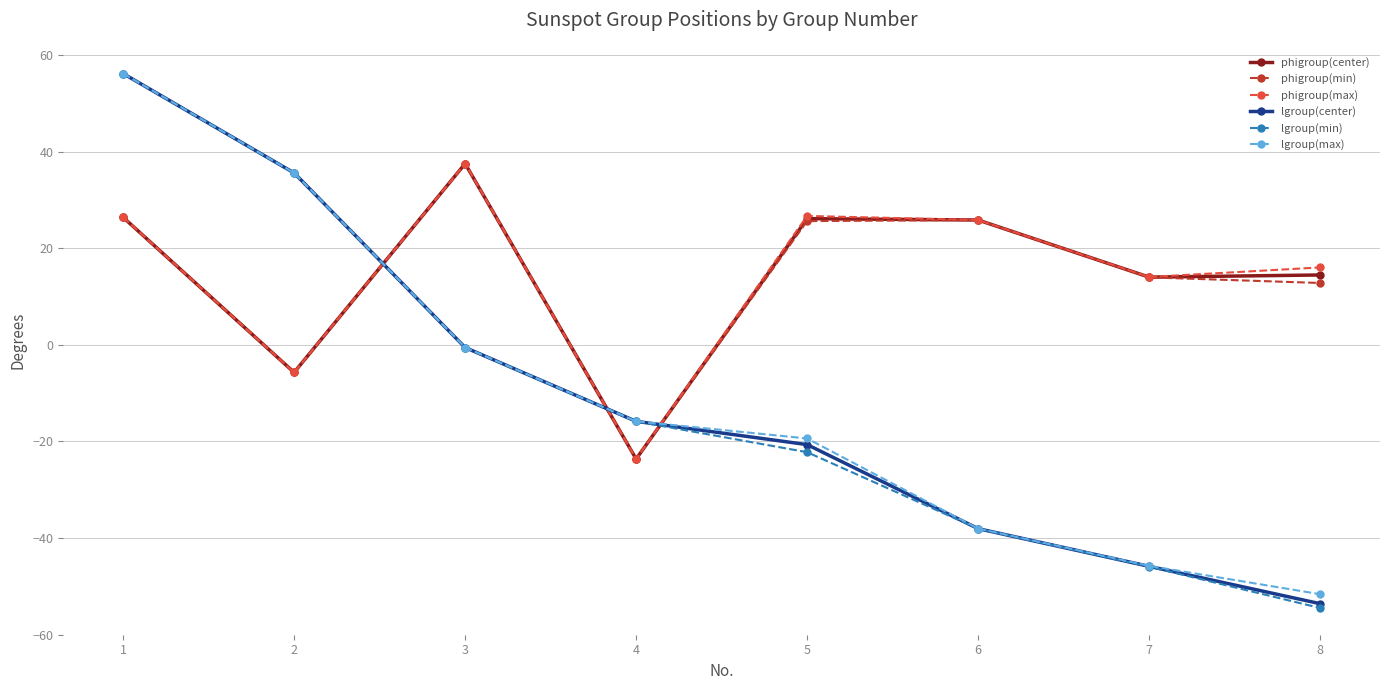

How many values in lgroup(min) are below zero?

6